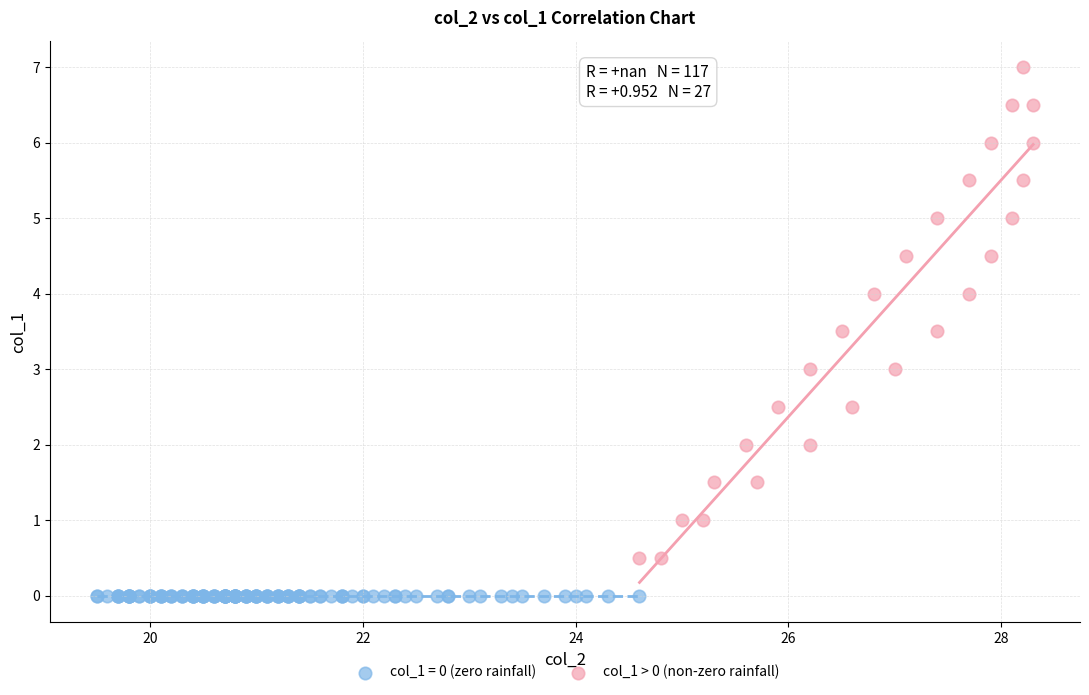

Which series reaches the maximum Y coordinate?

col_1 > 0 (non-zero rainfall)